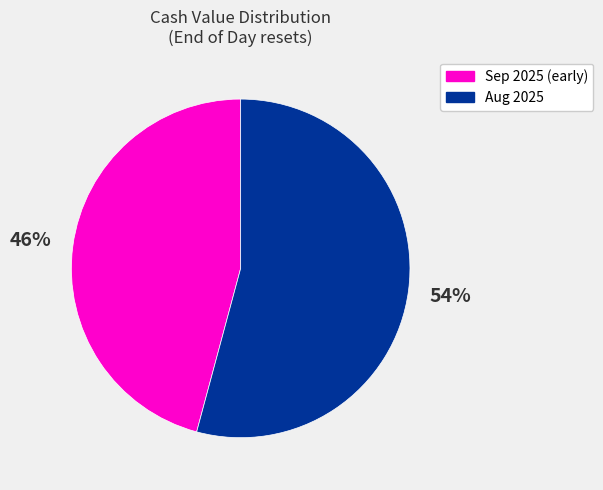

How many slices are in this pie chart?

2